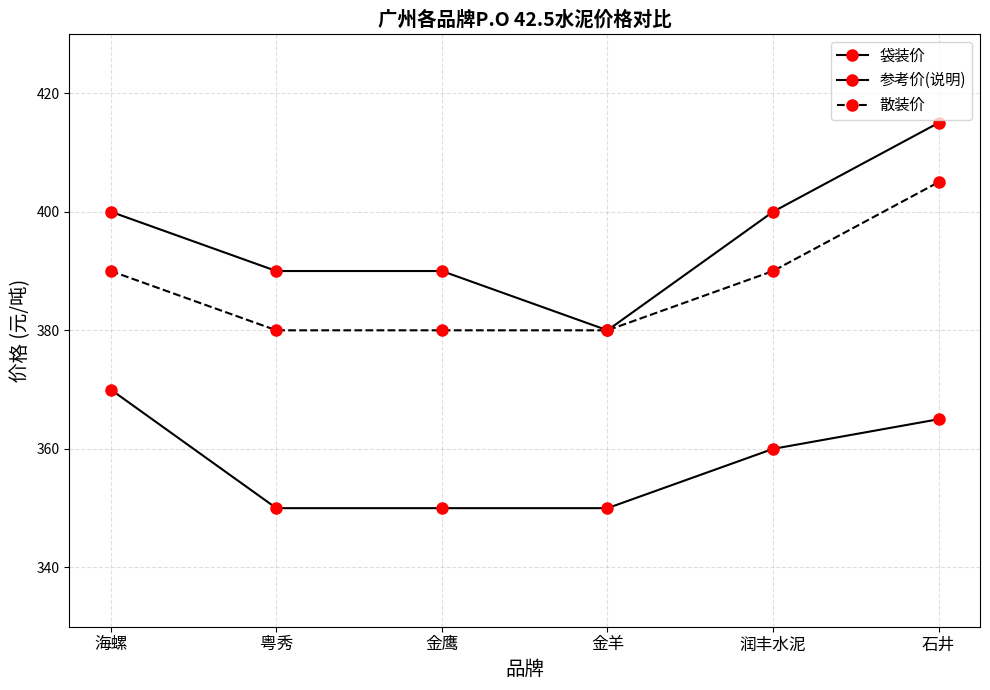

What is the greatest value displayed?

415